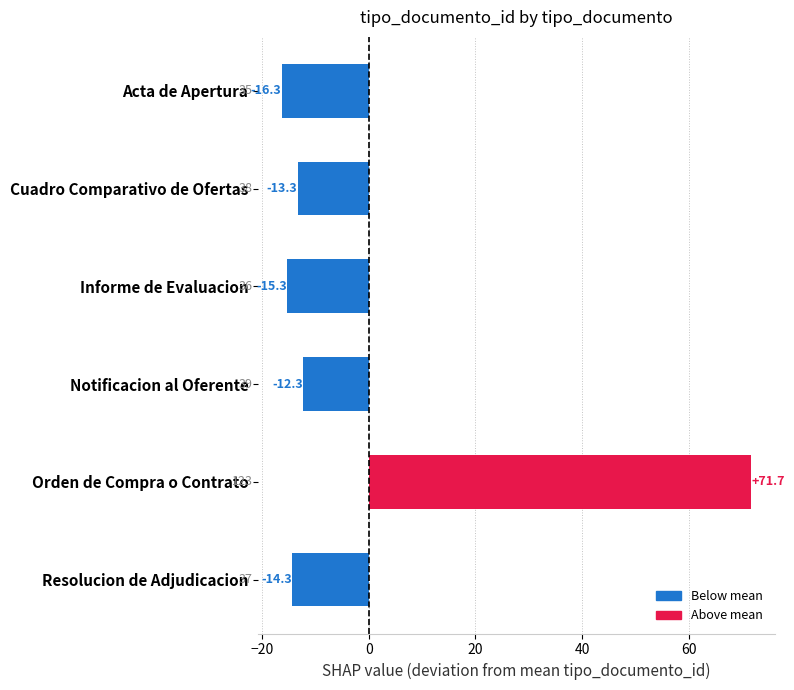

Rank the categories by value from highest to lowest.

Orden de Compra o Contrato, Notificacion al Oferente, Cuadro Comparativo de Ofertas, Resolucion de Adjudicacion, Informe de Evaluacion, Acta de Apertura